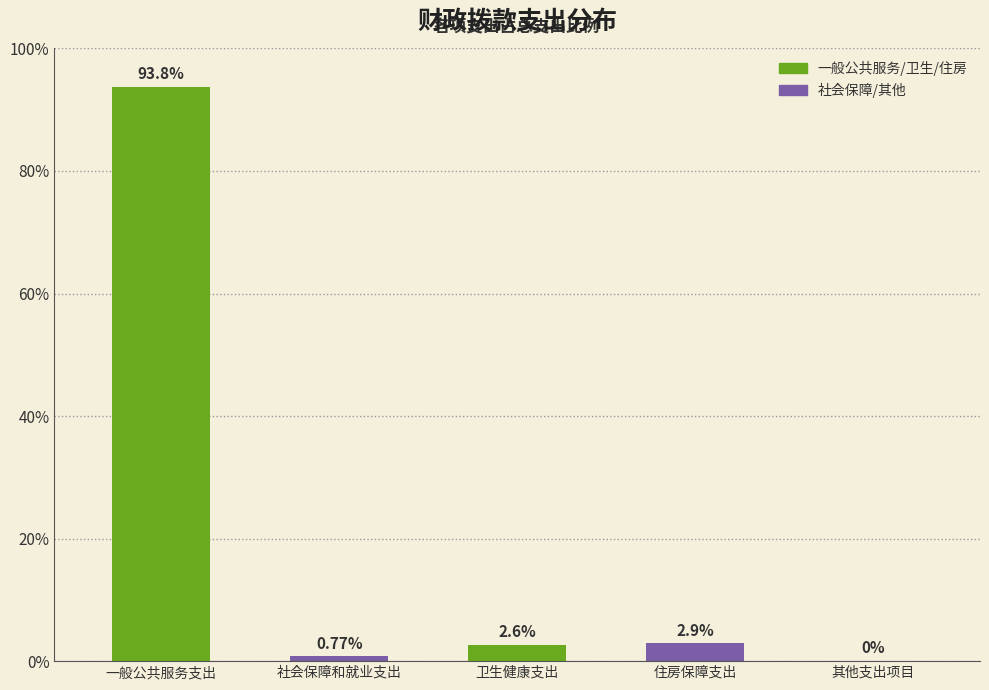

Where does the data first go above 2?

一般公共服务支出